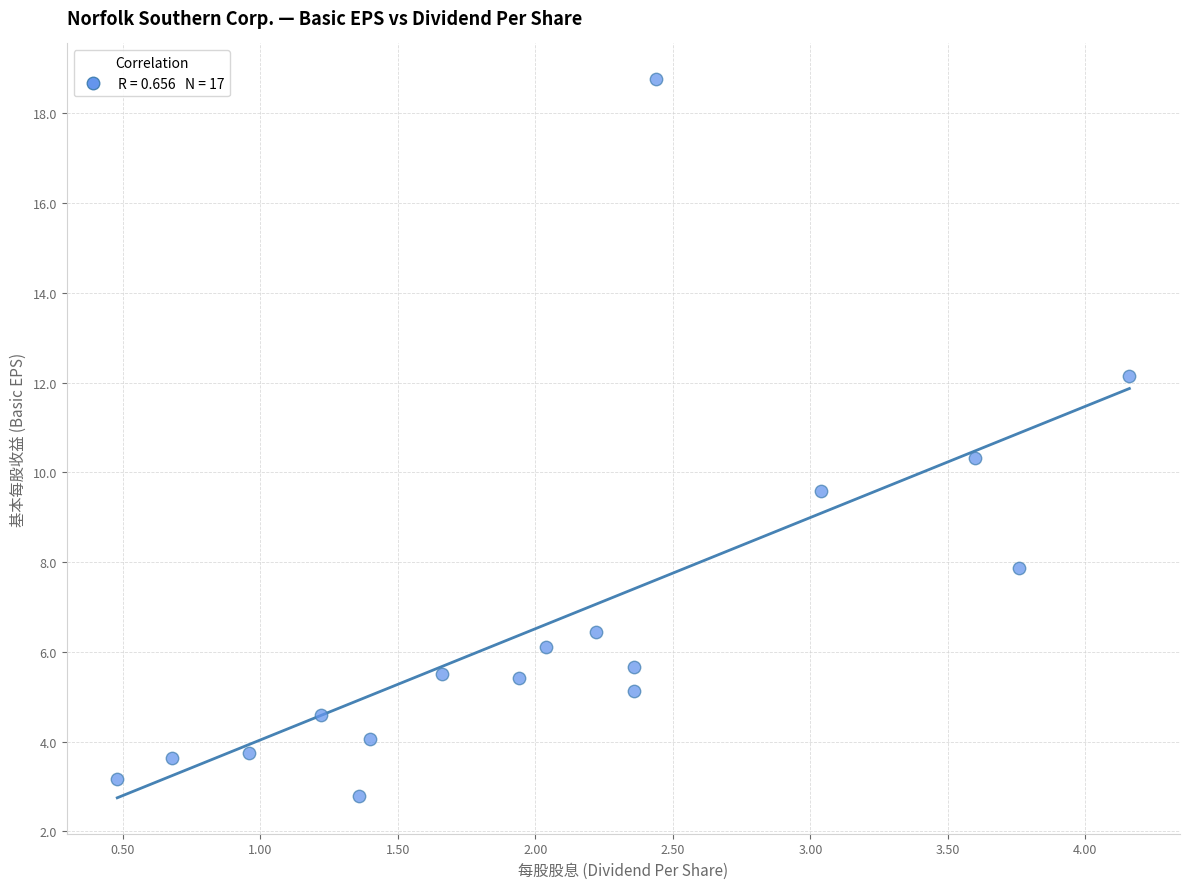

What is the range of X values (max minus min)?

3.7